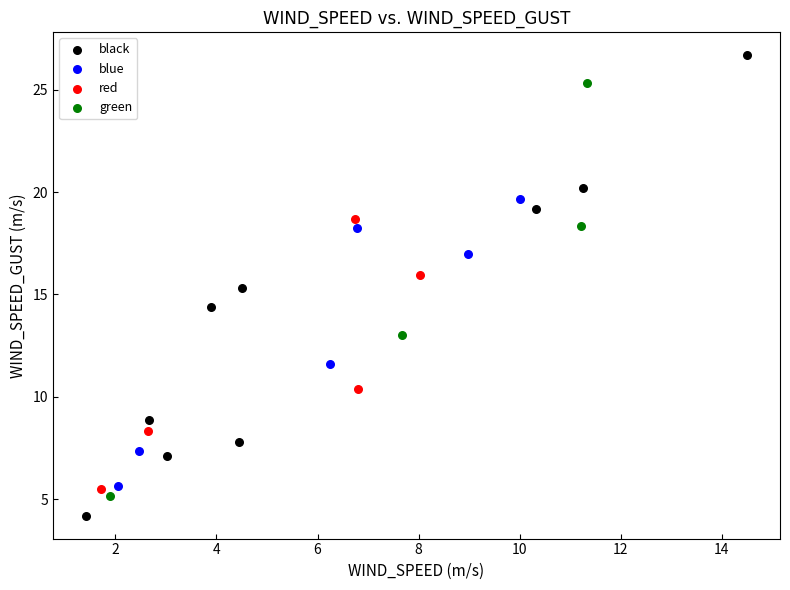

Which series has the largest Y range (max minus min)?

black